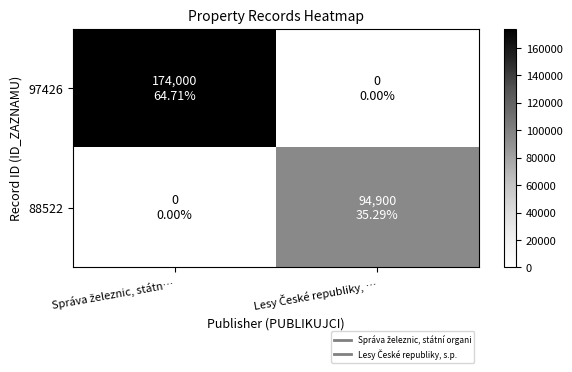

What is the difference between the highest and lowest values at Lesy České republiky, …?

94900